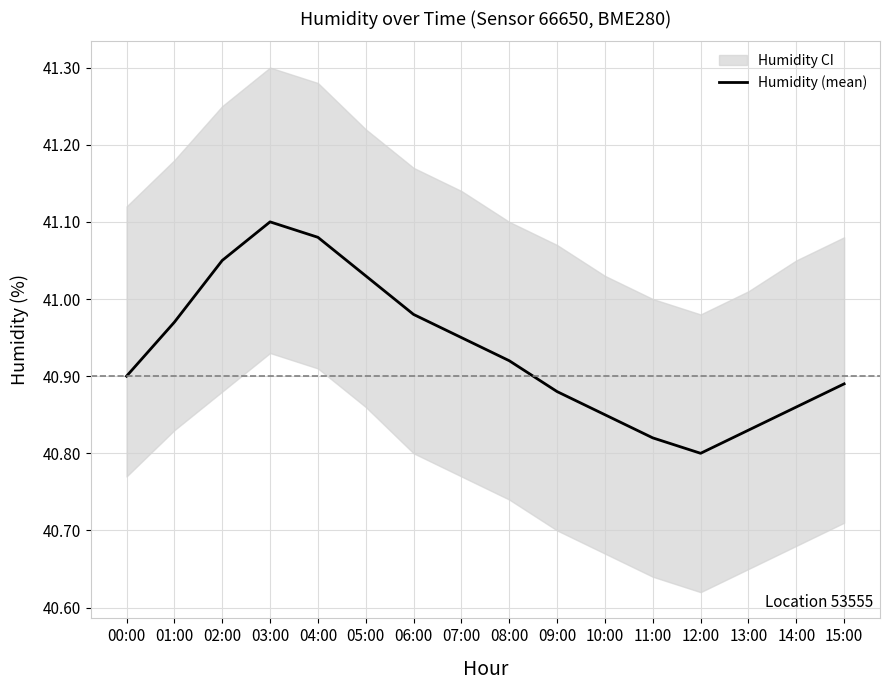

How many series are shown in this chart?

1